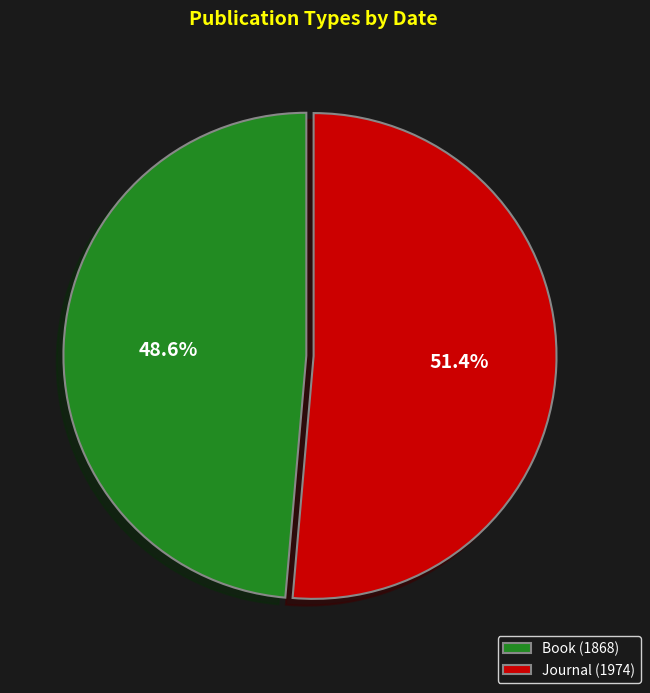

How many slices are in this pie chart?

2